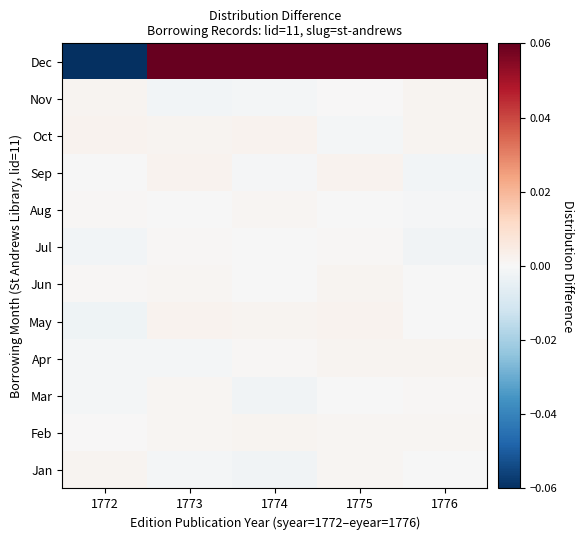

Reading left to right, what are all the values shown in this chart?

Jan: 1772=0.0	1773=-0.0	1774=-0.0	1775=0.0	1776=-0.0
Feb: 1772=0.0	1773=0.0	1774=0.0	1775=0.0	1776=0.0
Mar: 1772=-0.0	1773=0.0	1774=-0.0	1775=-0.0	1776=0.0
Apr: 1772=-0.0	1773=-0.0	1774=0.0	1775=0.0	1776=0.0
May: 1772=-0.0	1773=0.0	1774=0.0	1775=0.0	1776=-0.0
Jun: 1772=0.0	1773=0.0	1774=-0.0	1775=0.0	1776=-0.0
Jul: 1772=-0.0	1773=0.0	1774=-0.0	1775=0.0	1776=-0.0
Aug: 1772=0.0	1773=-0.0	1774=0.0	1775=-0.0	1776=-0.0
Sep: 1772=-0.0	1773=0.0	1774=-0.0	1775=0.0	1776=-0.0
Oct: 1772=0.0	1773=0.0	1774=0.0	1775=-0.0	1776=0.0
Nov: 1772=0.0	1773=-0.0	1774=-0.0	1775=0.0	1776=0.0
Dec: 1772=-0.1	1773=0.1	1774=0.1	1775=0.1	1776=0.1